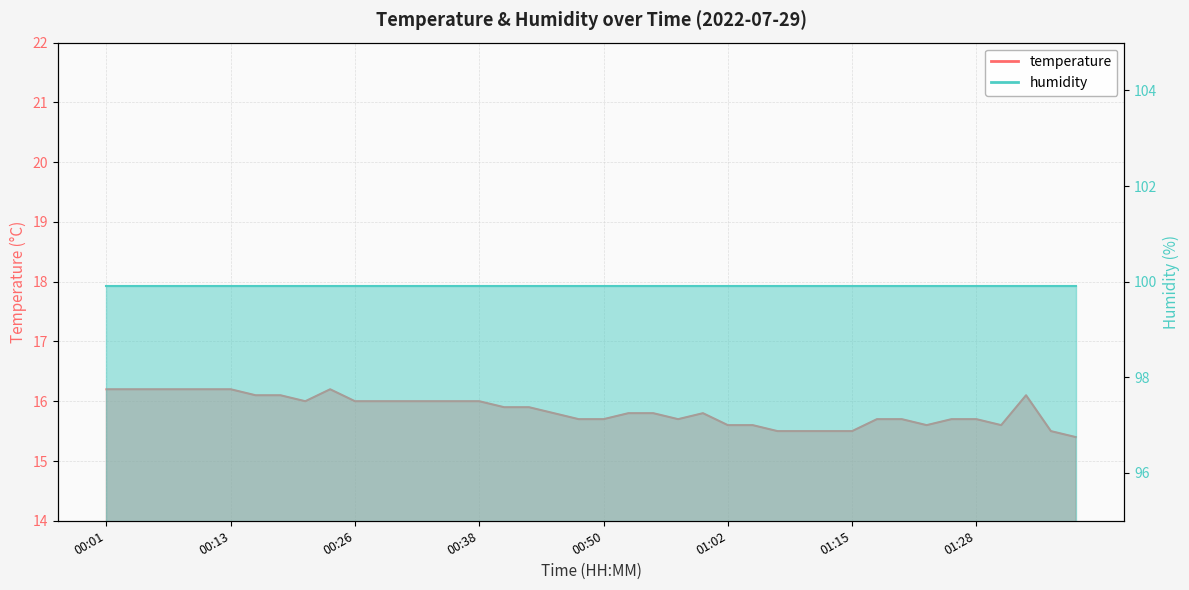

Which category has the lowest value across all series?

01:38